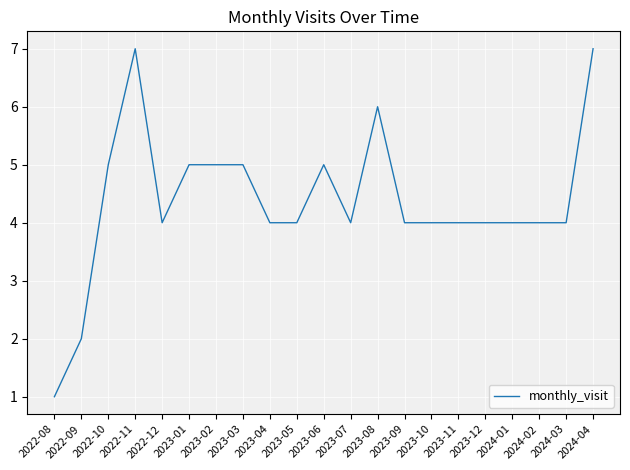

Which category has the lowest value across all series?

2022-08